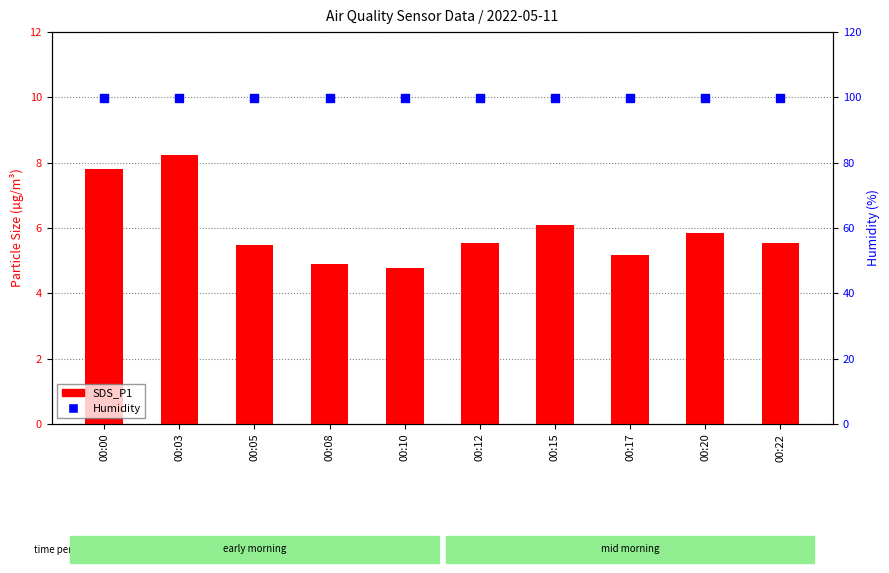

At which category is the sum across all series the highest?

00:03